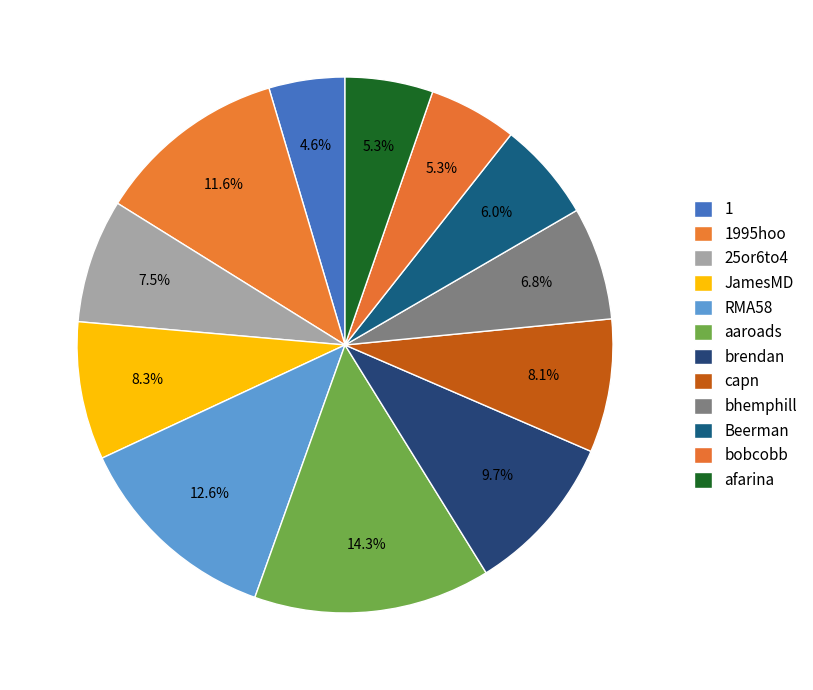

How many segments does this pie chart have?

12